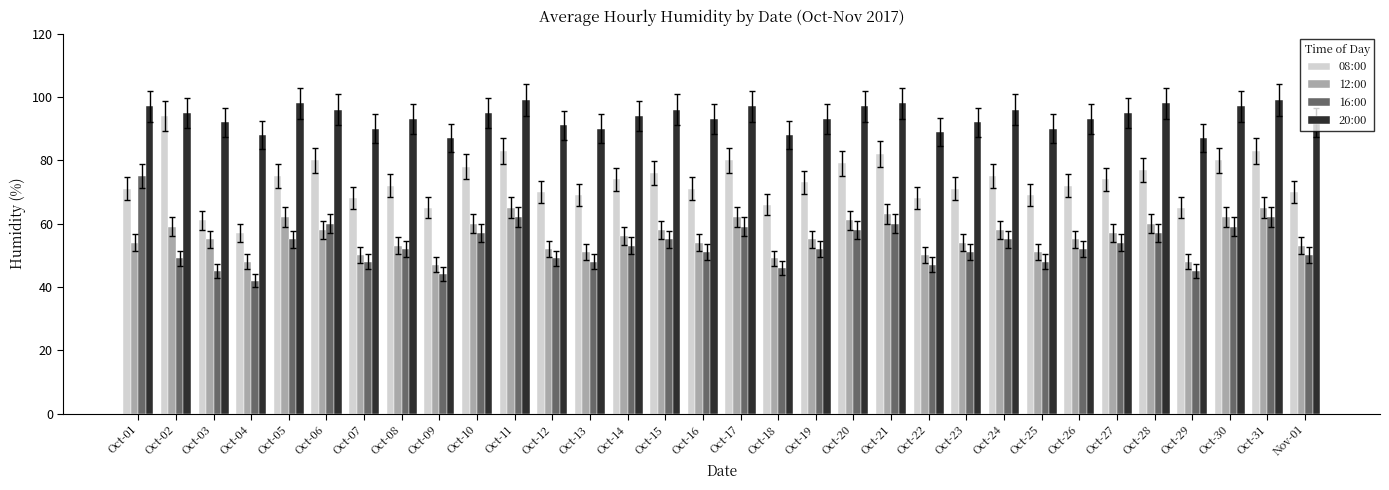

The value of 08:00 at Oct-27 is 74. True or false?

True